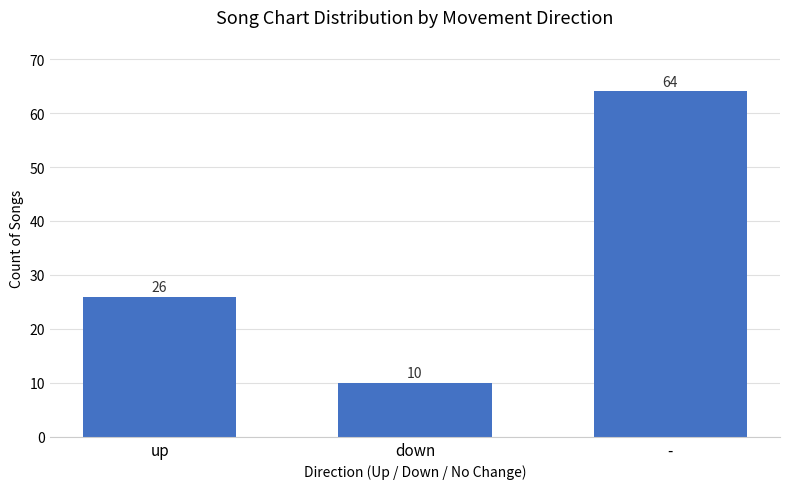

What position from the right is up?

3